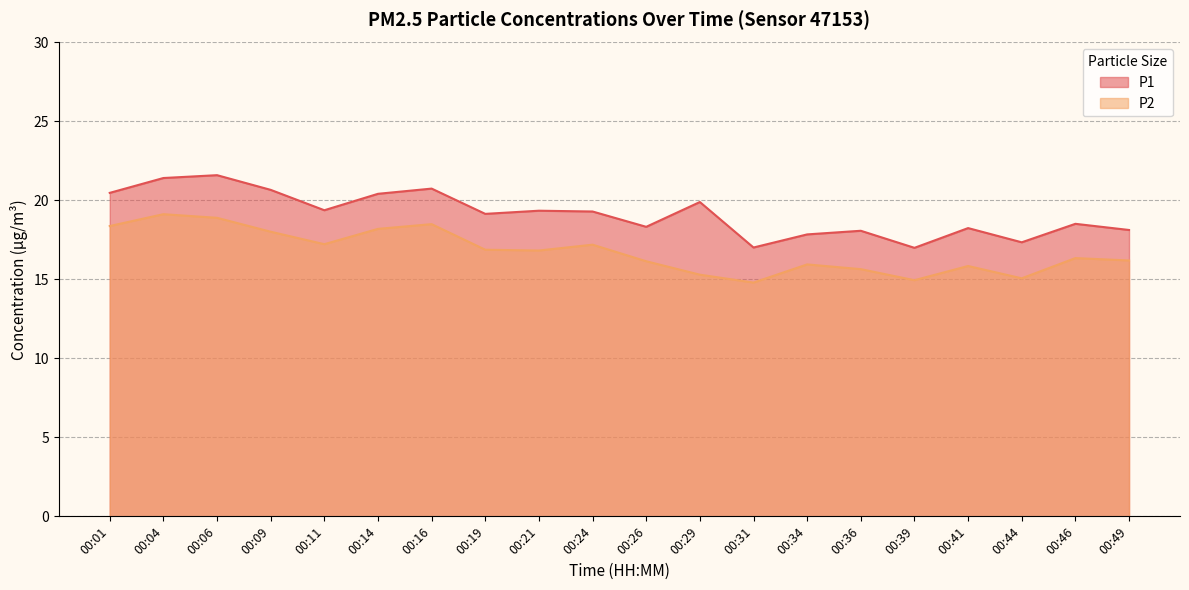

Where is the first local minimum for P1?

00:11